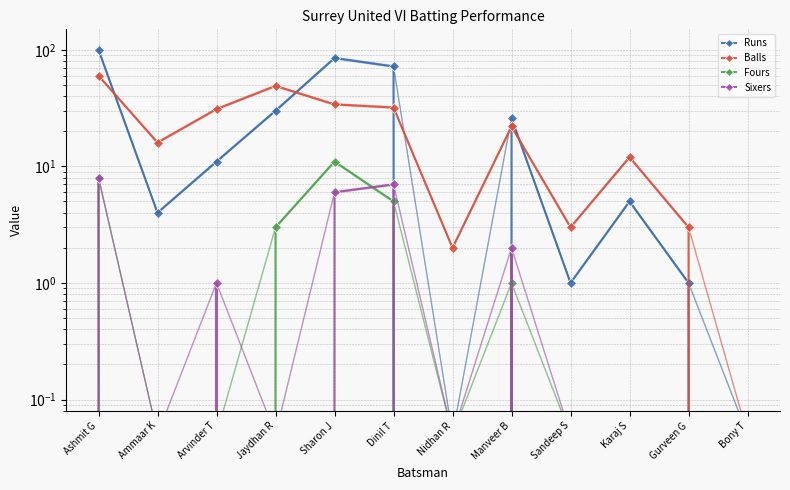

What is the sum of all Balls values?

264